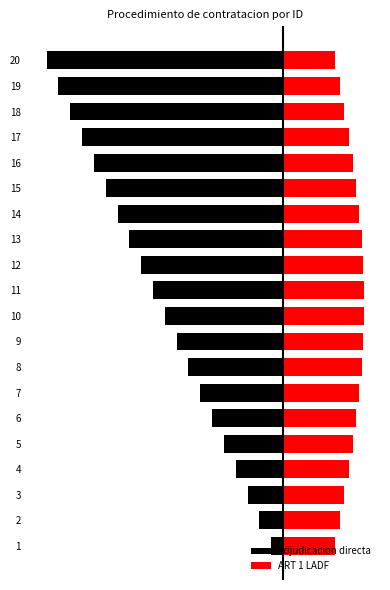

Which category has the highest value across all series?

10